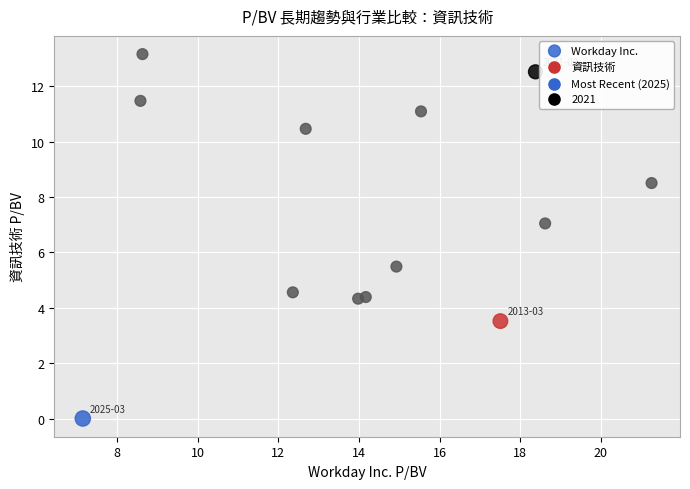

What is the range of X values (max minus min)?

14.1